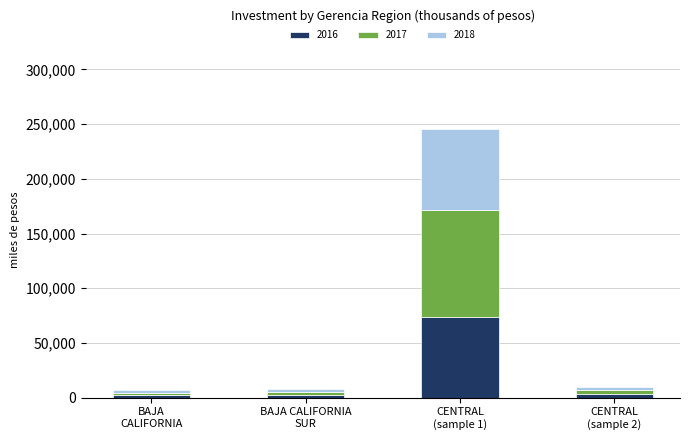

What is the sum of all 2016 values?

80815.8